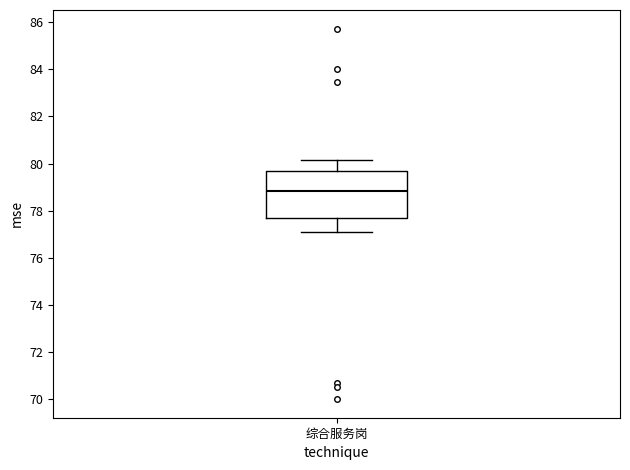

Where does the median line of the box for 综合服务岗 sit on the y-axis? The values are not printed on the chart, so give them approximately, as read against the axis.

78.8